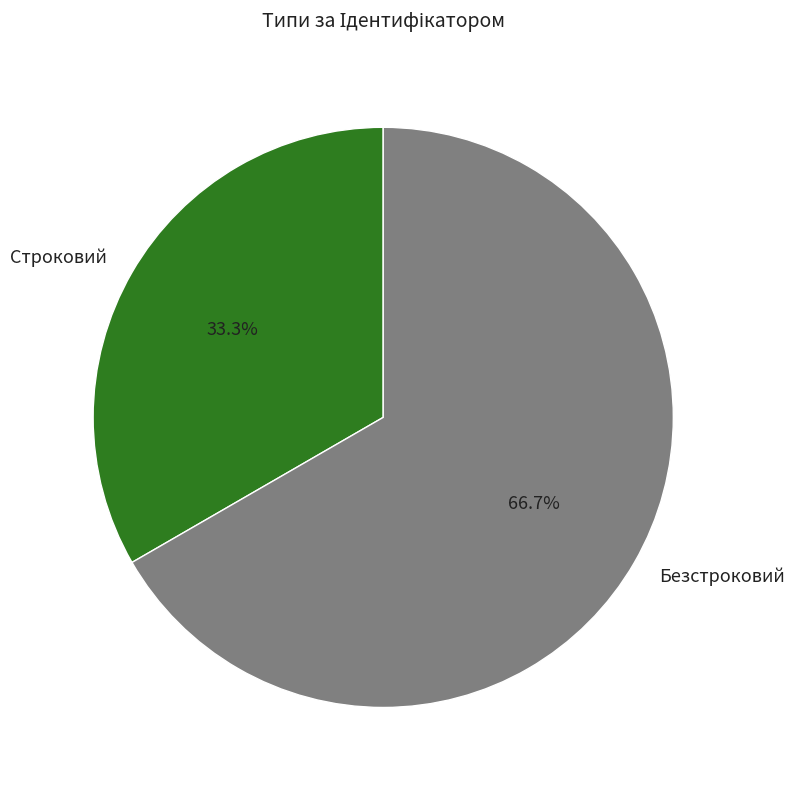

Approximately how many times larger is the value at Безстроковий compared to Строковий?

2.0